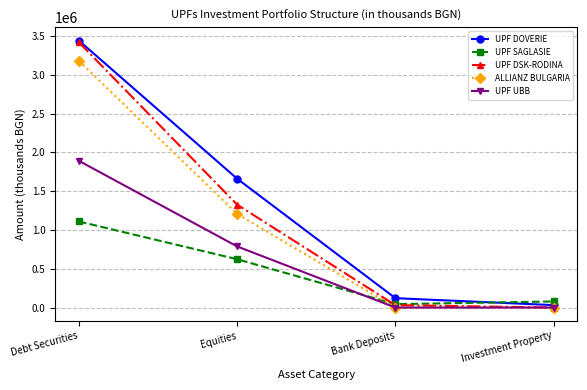

At which label does UPF UBB reach its peak?

Debt Securities